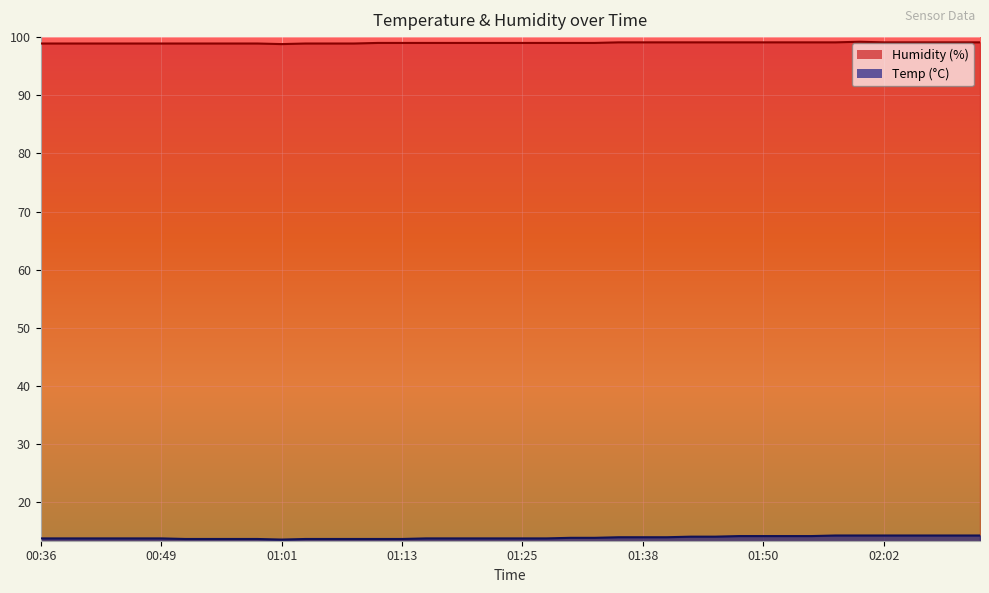

Is the value of Humidity at 01:06 greater than the value of Temp at 00:49?

Yes